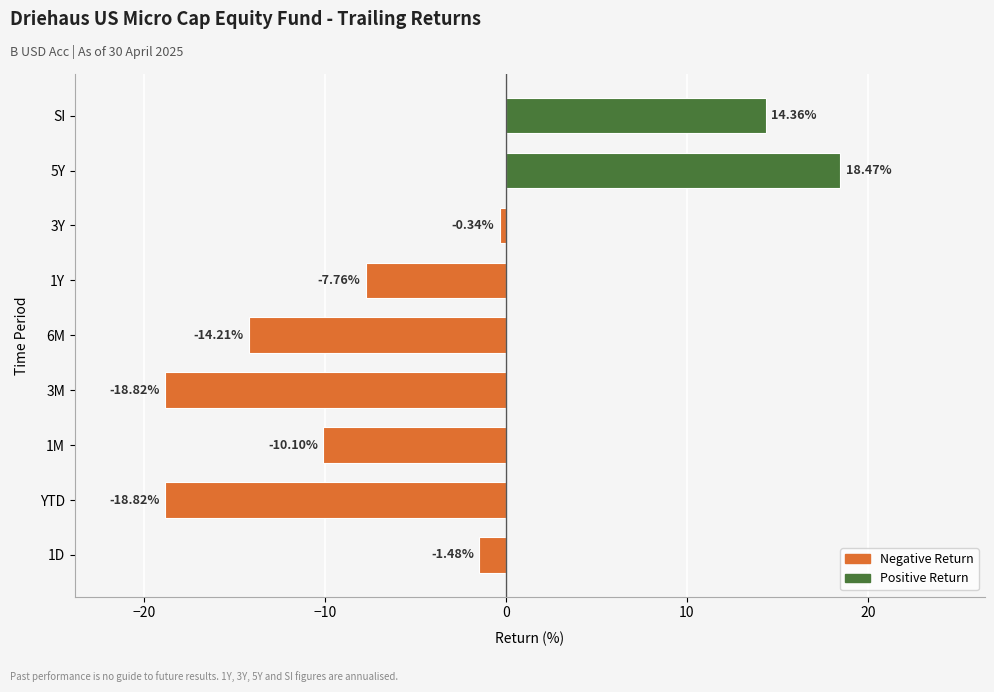

What is the change in value from 3M to 5Y?

+37.3